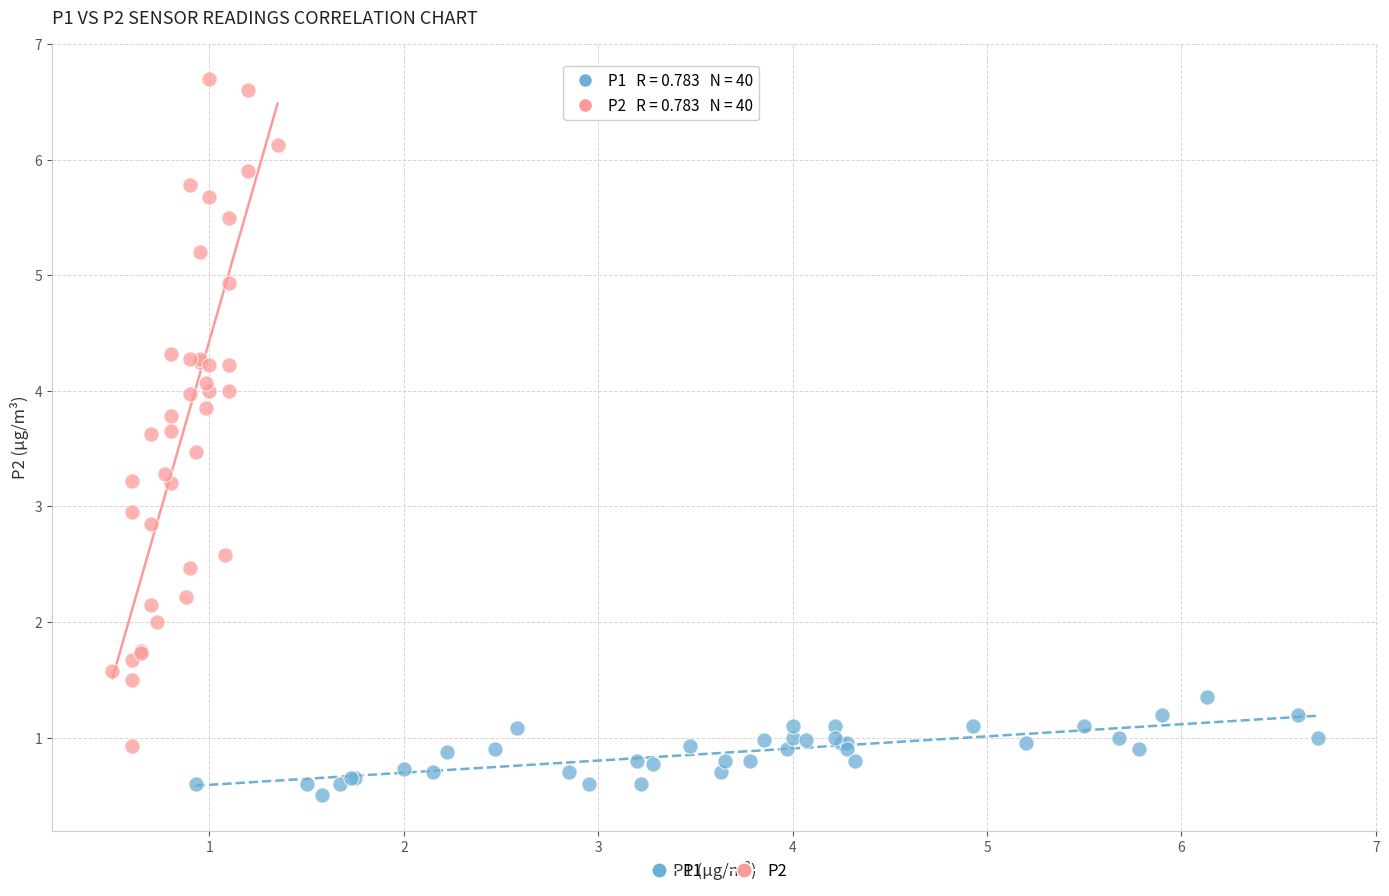

Which series reaches the maximum Y coordinate?

P2